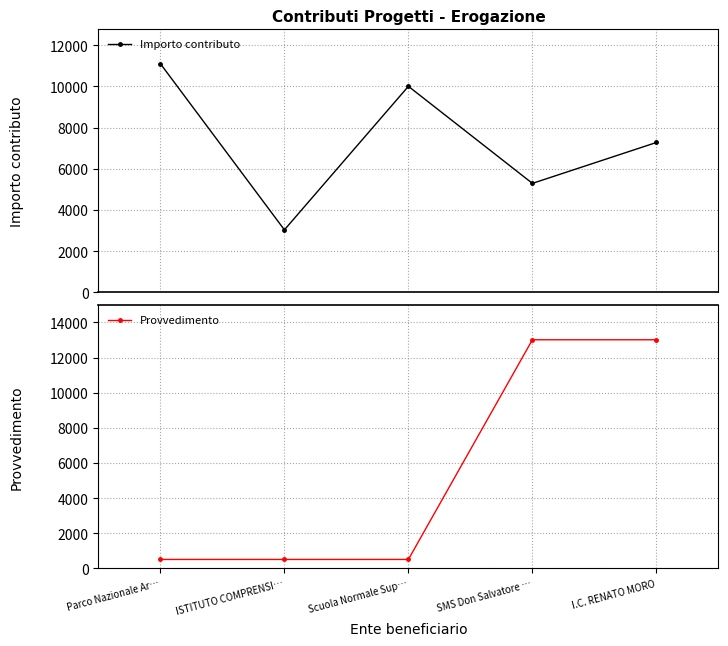

Where does the Importo contributo series first go above 7272?

Parco Nazionale Ar…